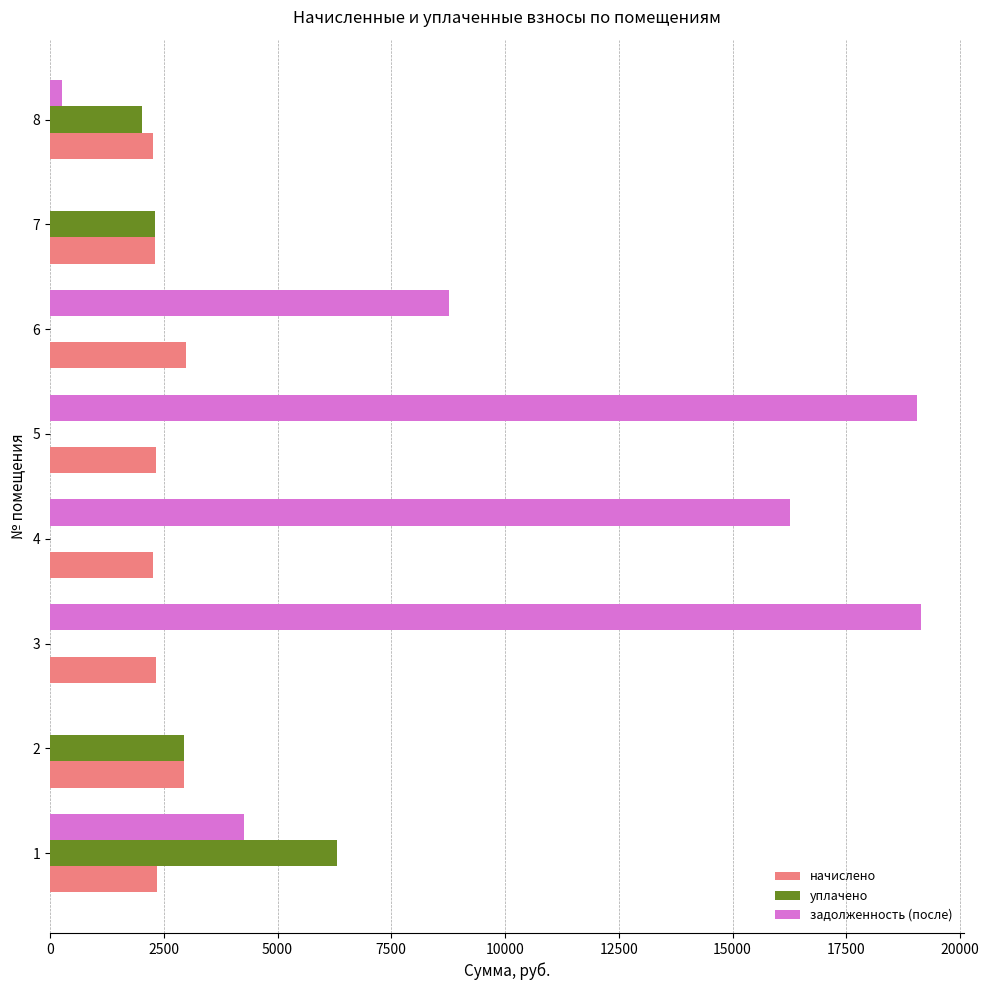

What is the sum of all начислено values?

19790.7